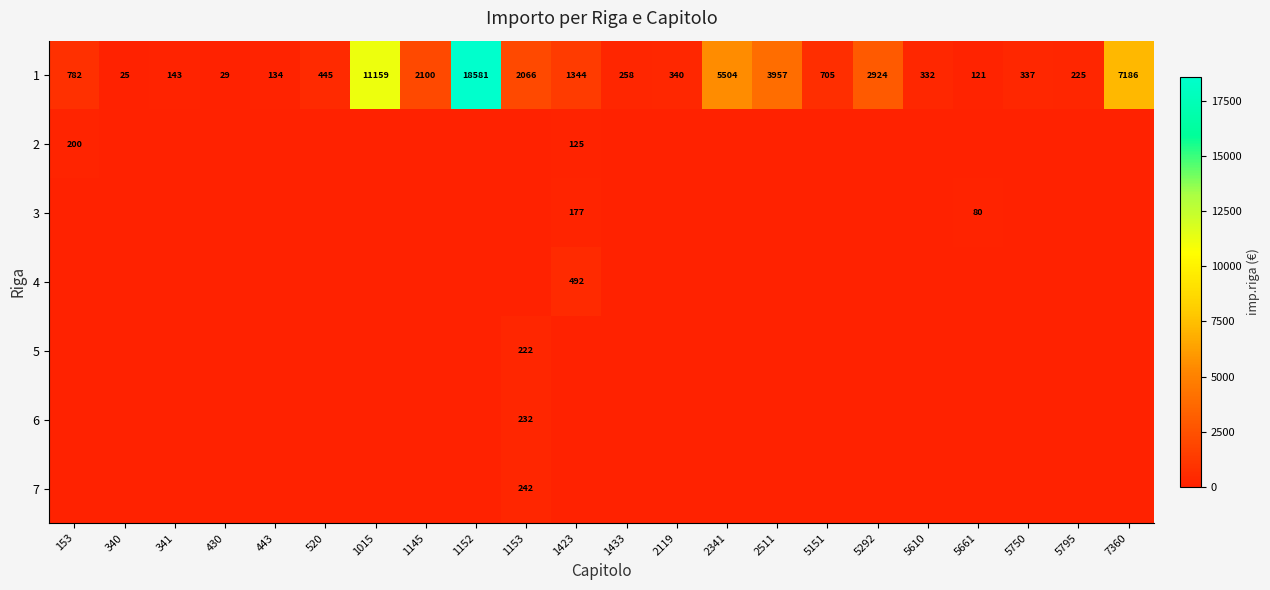

At which label does 1 first exceed 705?

153